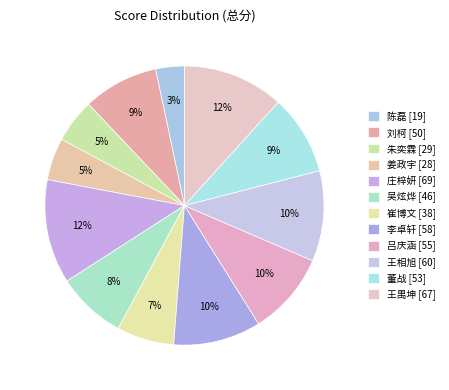

Which has a higher value, 吕庆涵 [55] or 李卓轩 [58]?

李卓轩 [58]